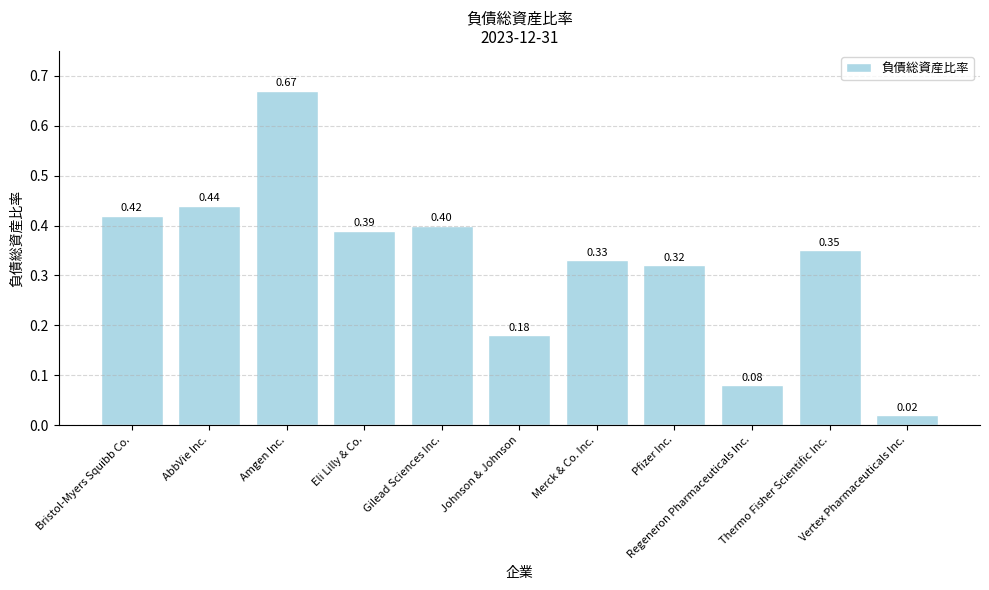

How many data points does each series have?

11